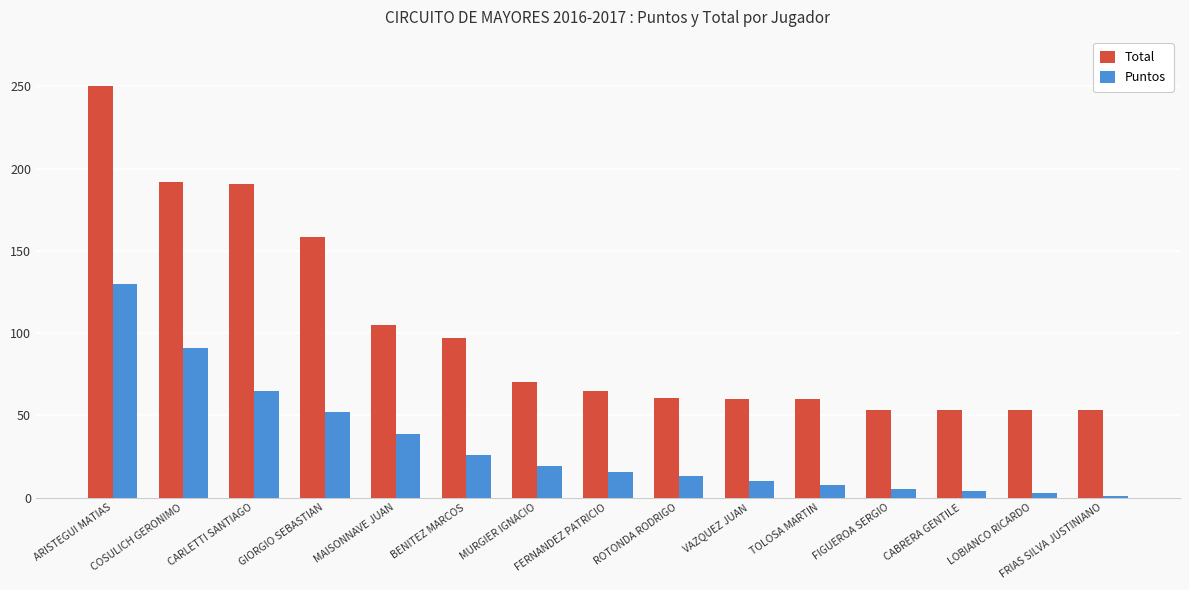

How many categories are shown in the chart?

15